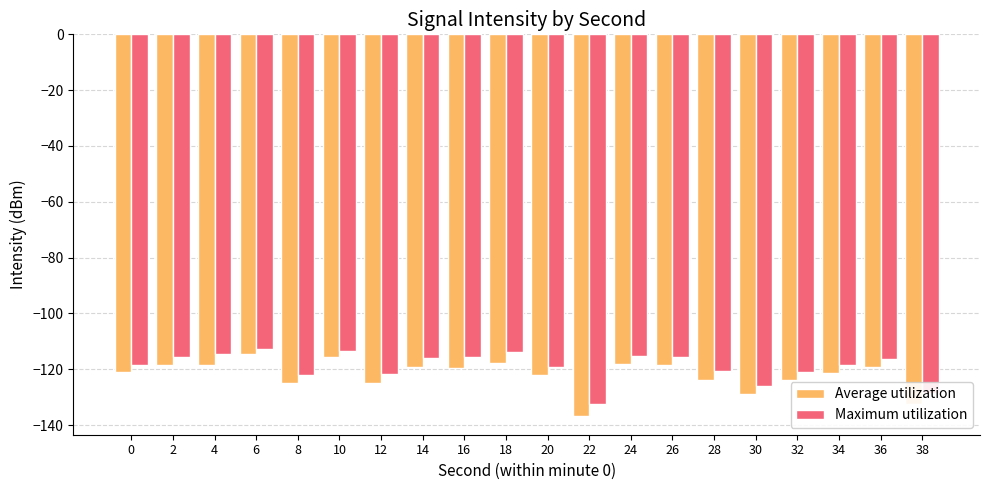

Which series has the largest range (max minus min)?

Average utilization